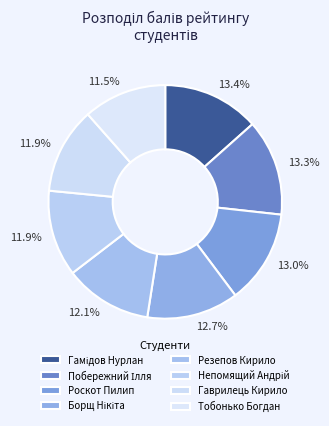

Is there any slice that represents more than half of the pie?

No